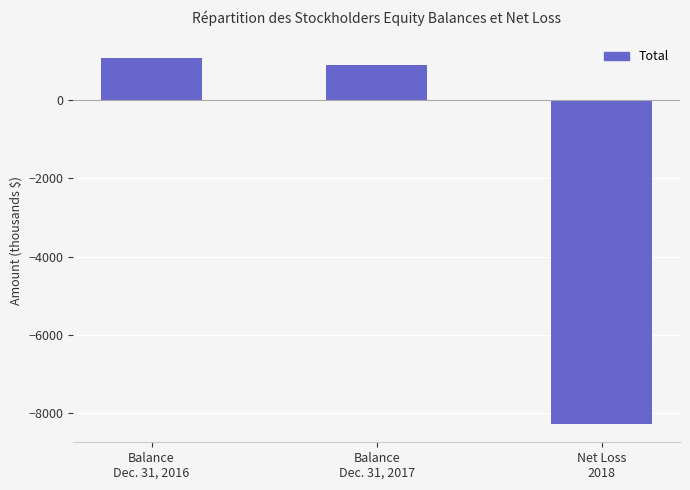

Rank the categories by value from highest to lowest.

Balance
Dec. 31, 2016, Balance
Dec. 31, 2017, Net Loss
2018